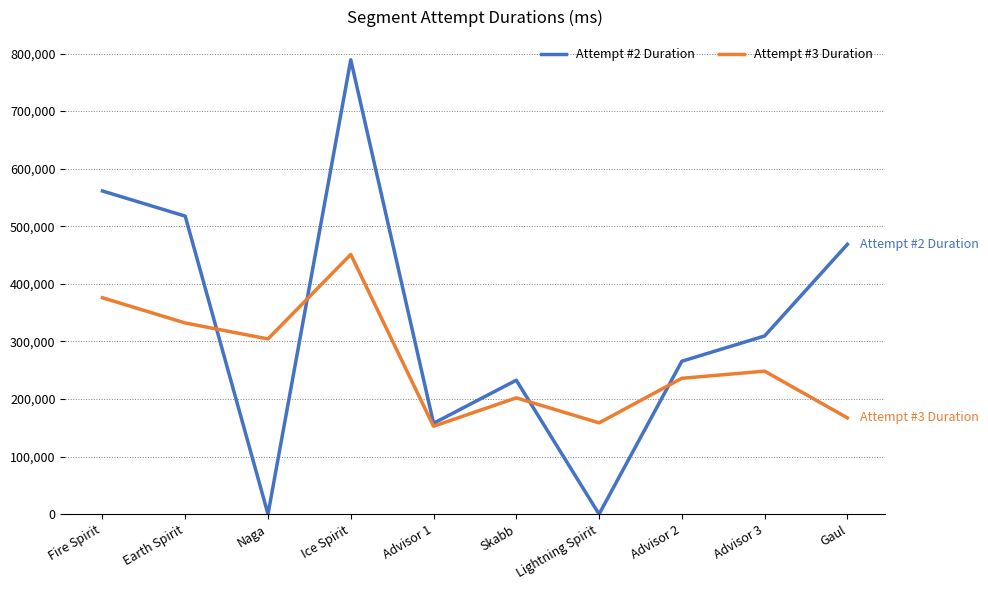

What is the highest value of the Attempt #2 Duration series?

789095